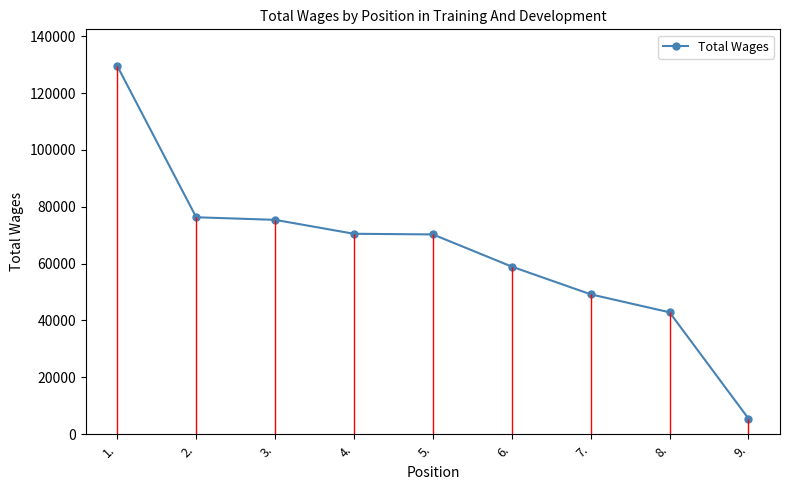

How many series are shown in this chart?

1